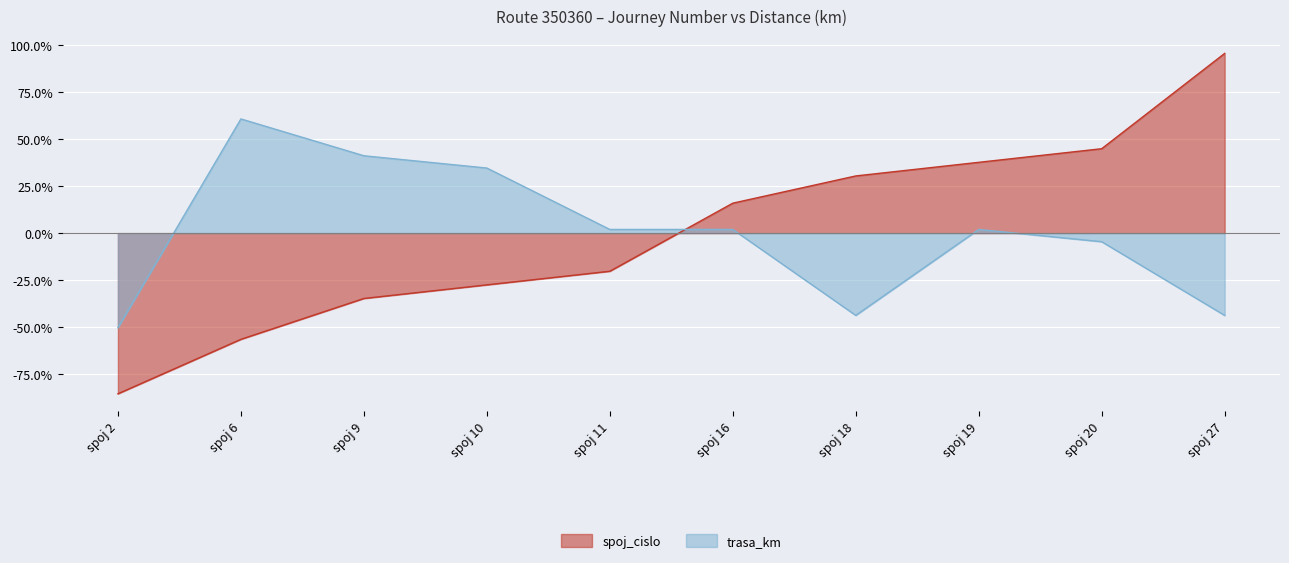

What is the difference between the highest and lowest values at spoj 27?

139.4